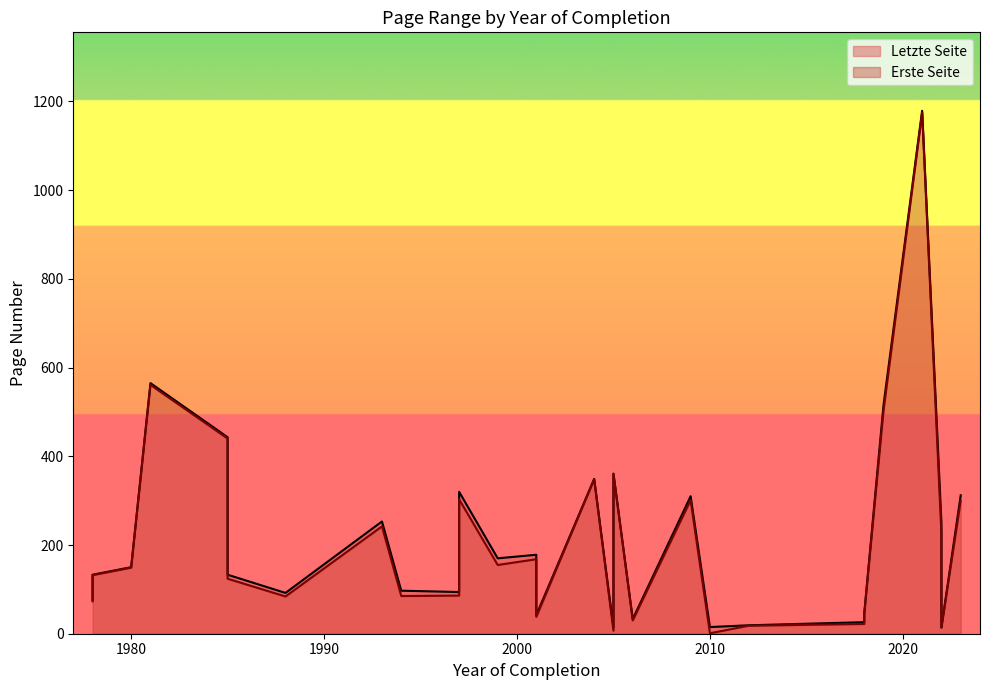

At how many categories does at least one series exceed 734?

1